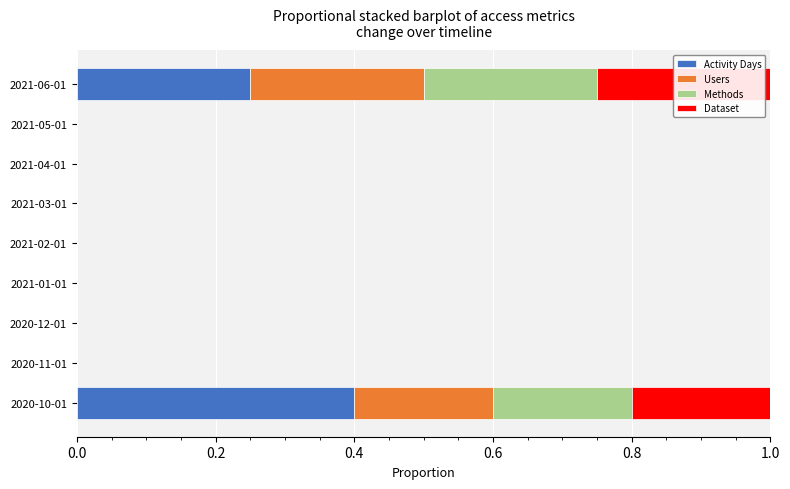

What is the total value across all series at 2021-06-01?

1.0